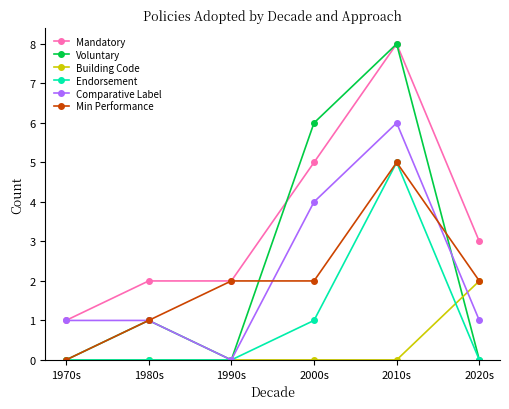

What is the maximum value for Voluntary?

8